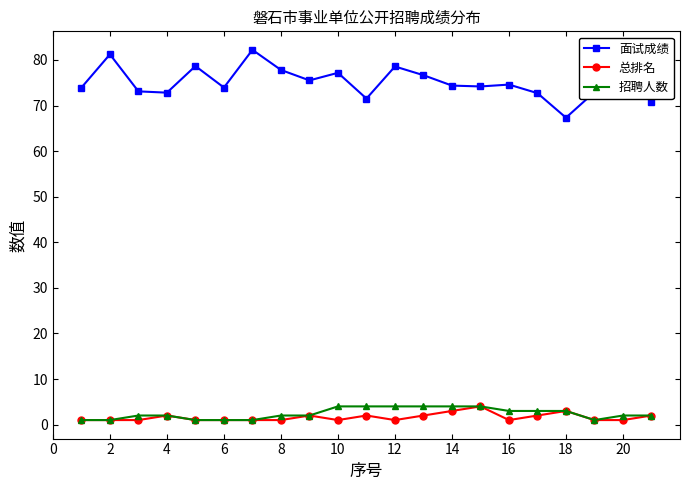

What is the maximum value for 总排名?

4.0